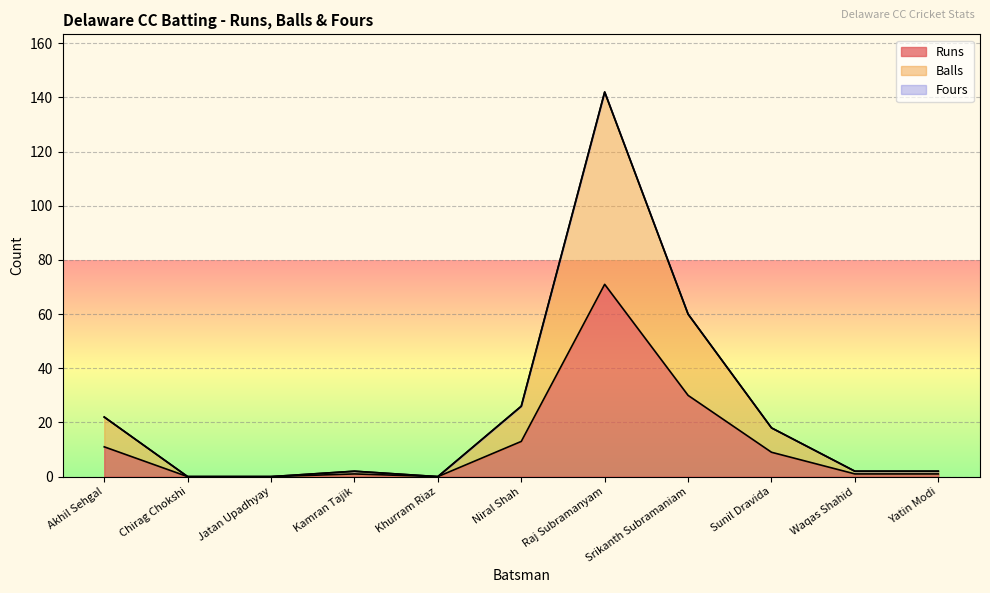

What is the difference between the highest and lowest values at Waqas Shahid?

1